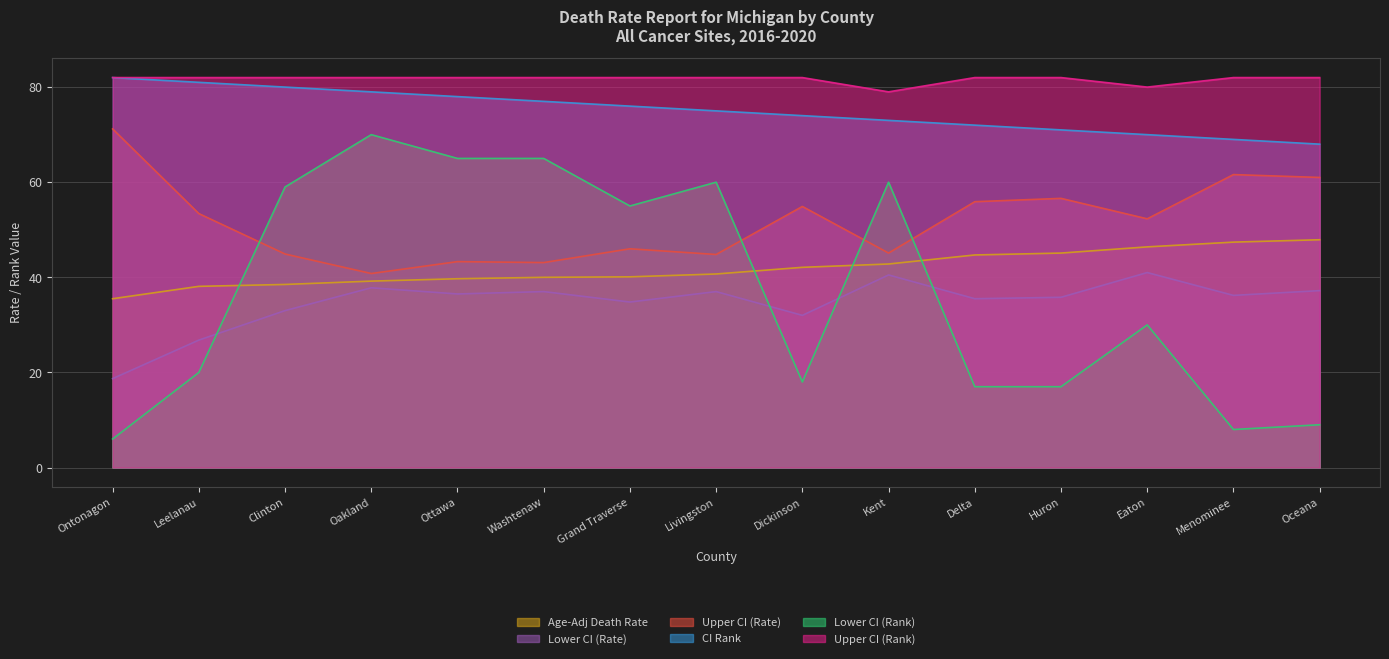

How many Upper CI (Rank) values are between 82 and 83?

13